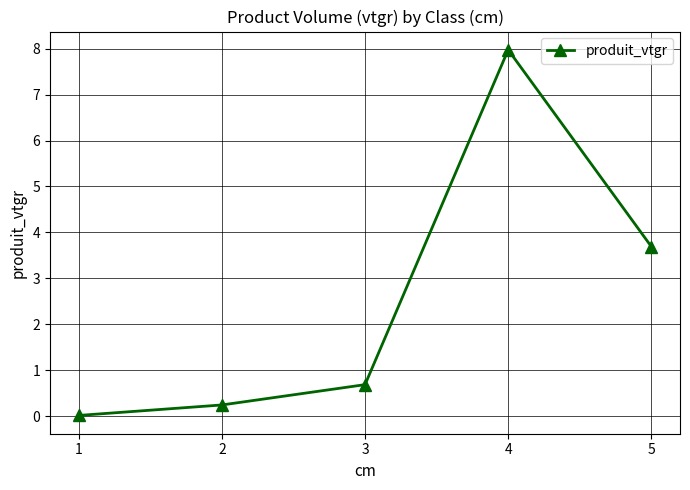

Where is the data nearest to the value 3?

5